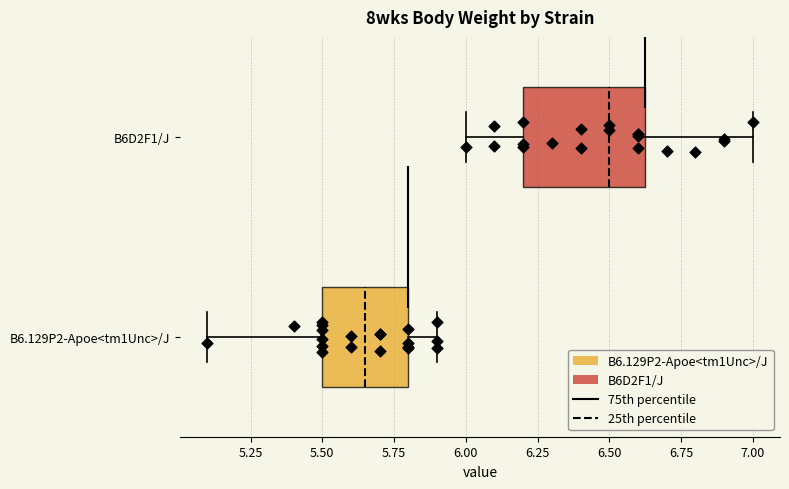

Which box has the furthest to the right median line?

B6D2F1/J